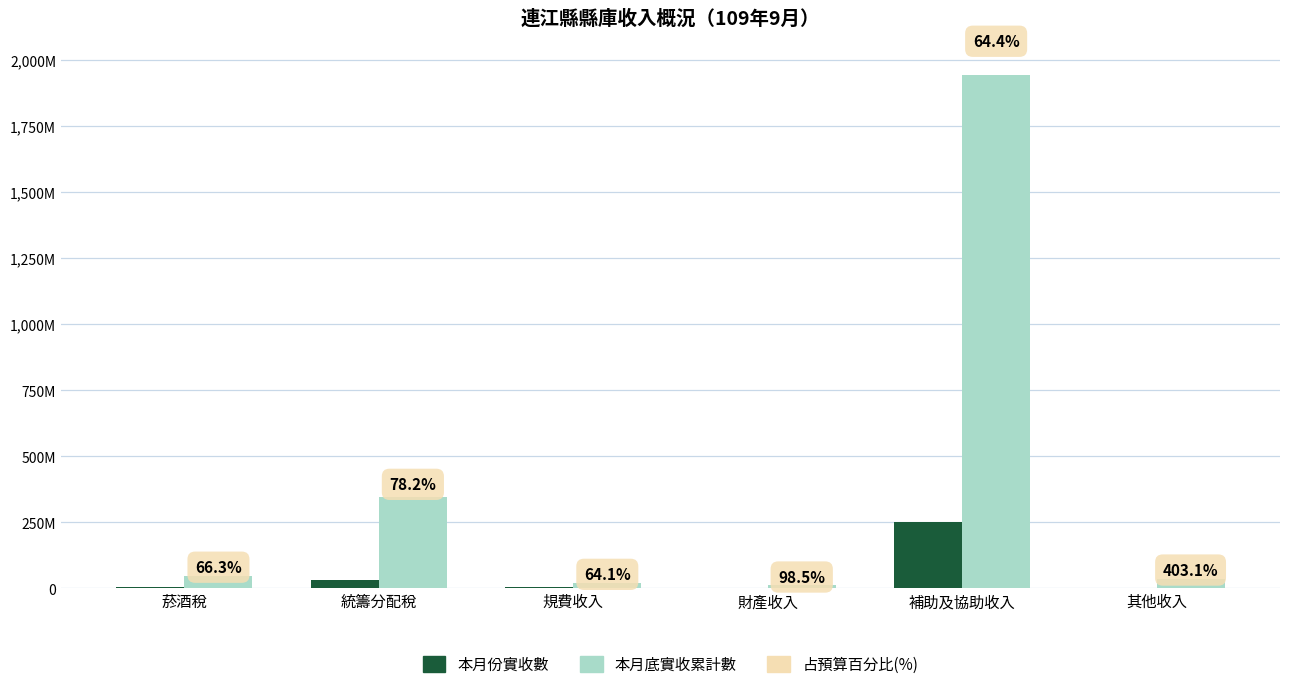

What is the lowest value of the 本月底實收累計數 series?

11604448